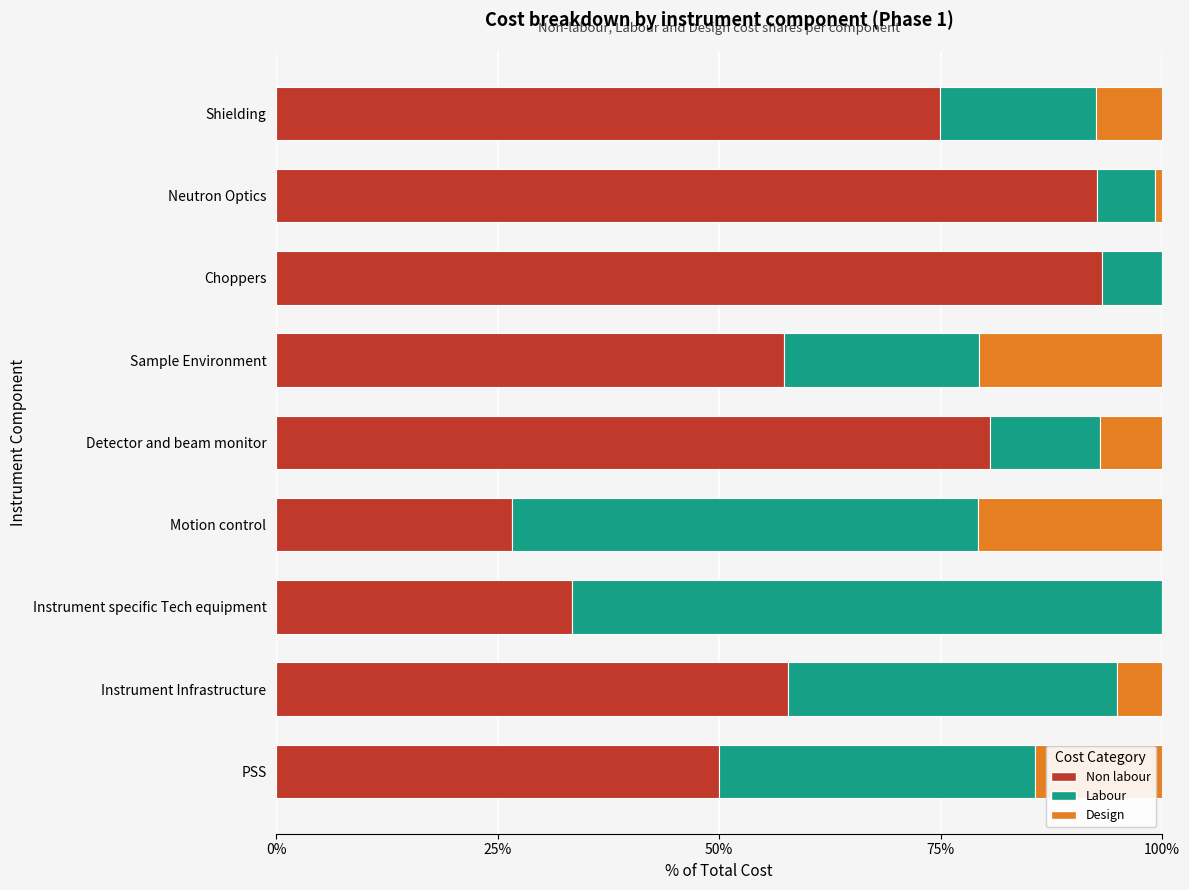

What is the highest value of the Non labour series?

93.2